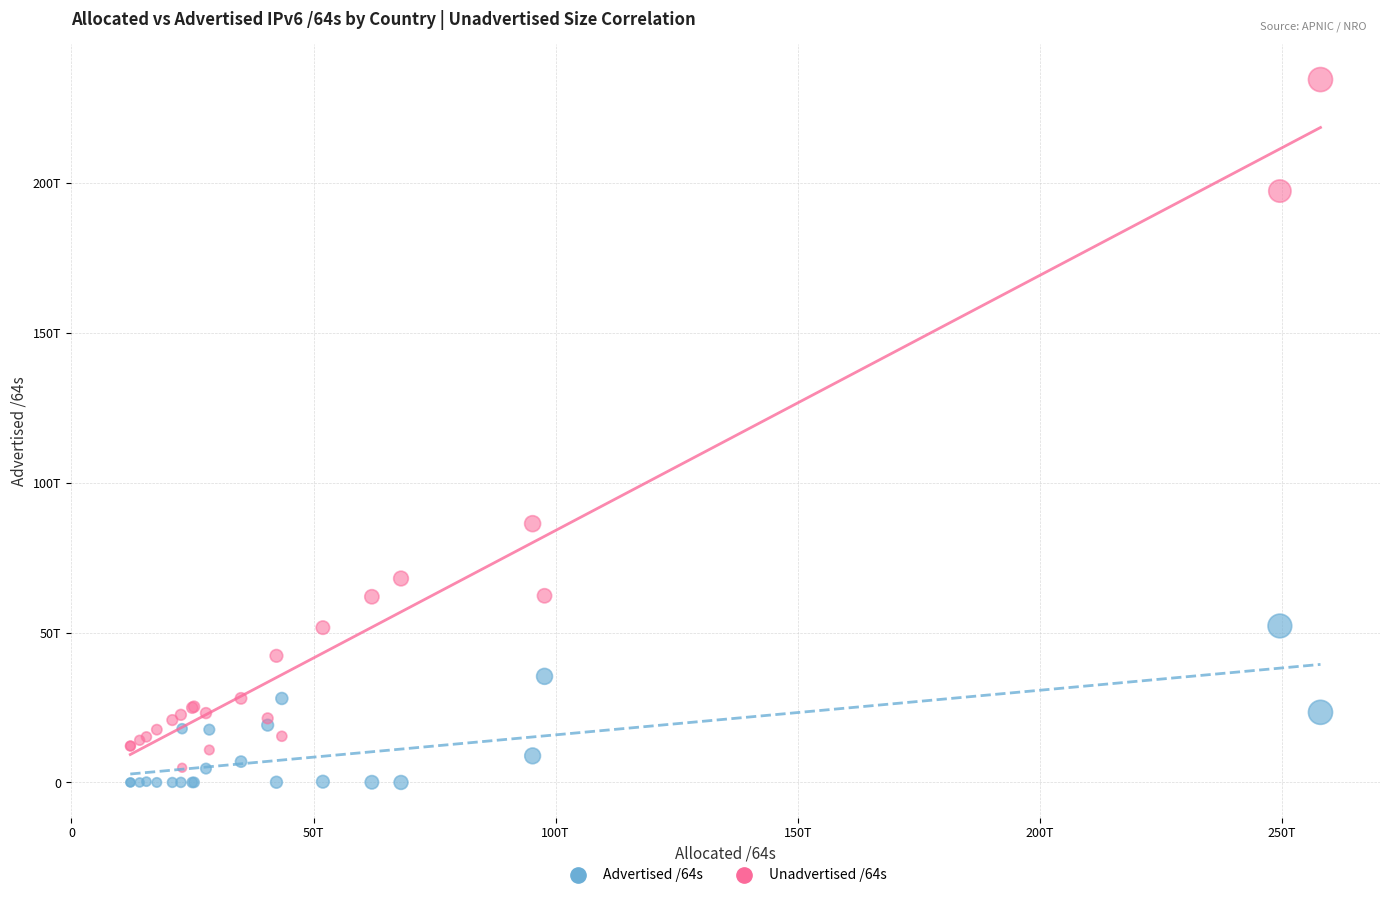

What are all the series names shown in the legend?

Advertised /64s, Unadvertised /64s